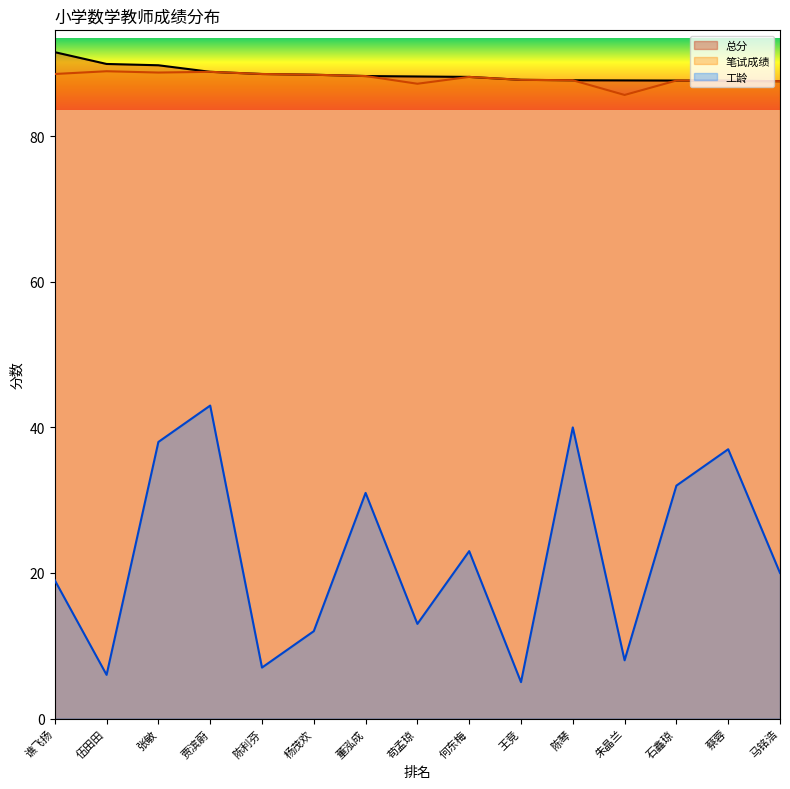

What is the difference between the 工龄 values at 陈利芬 and 杨茂欢?

5.0